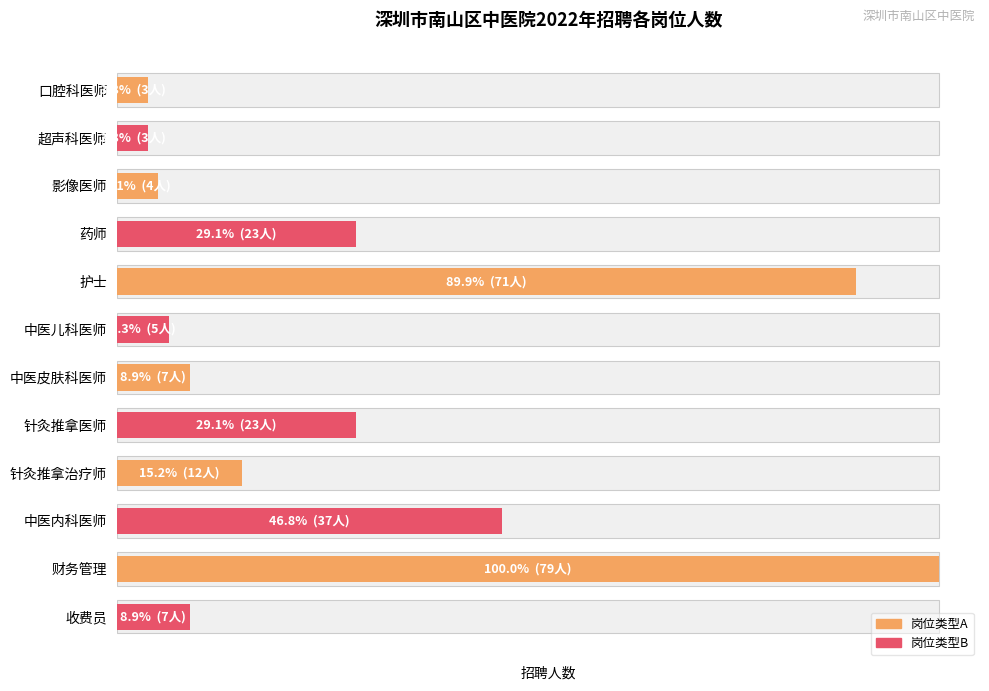

Between 财务管理 and 针灸推拿医师, which is larger?

财务管理